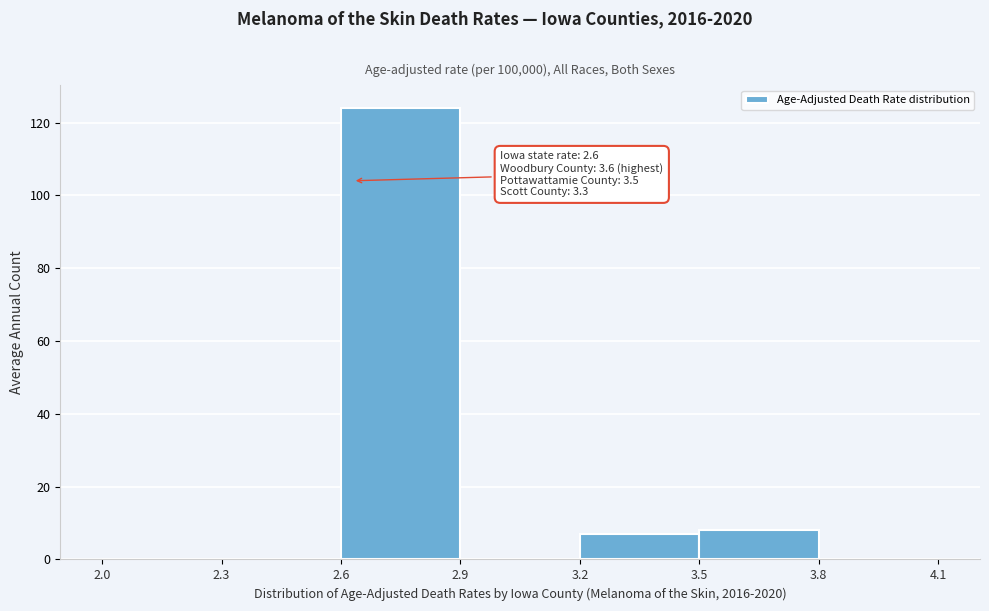

Which range on the x-axis has the tallest bar?

2.6 to 2.9